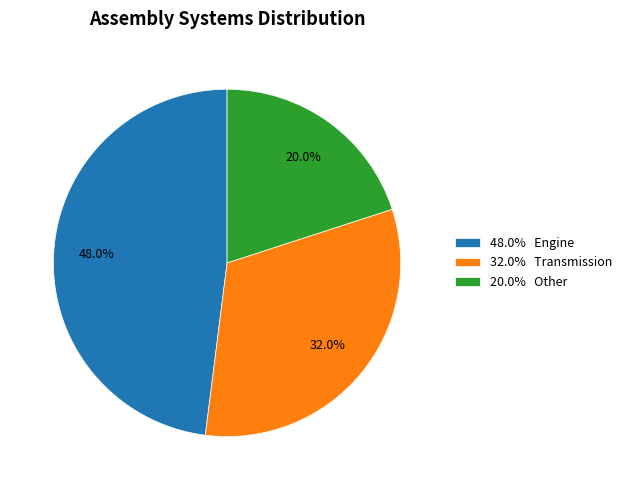

Combined, do 32.0% Transmission and 48.0% Engine account for over 50%?

Yes